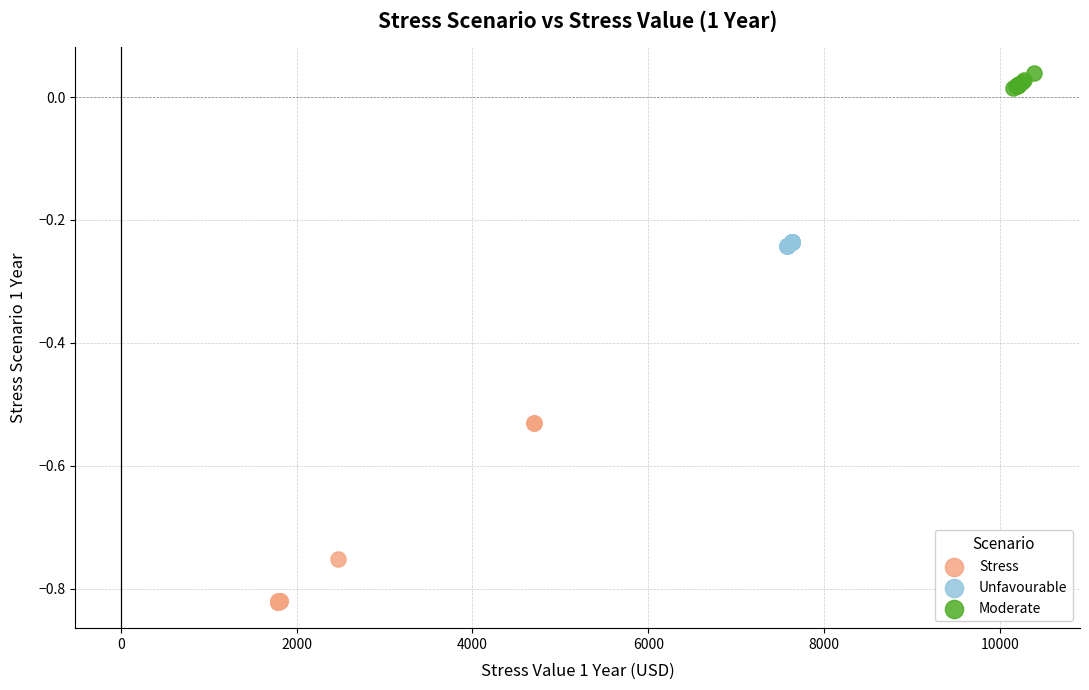

Which series contains the lowest Y value?

Stress